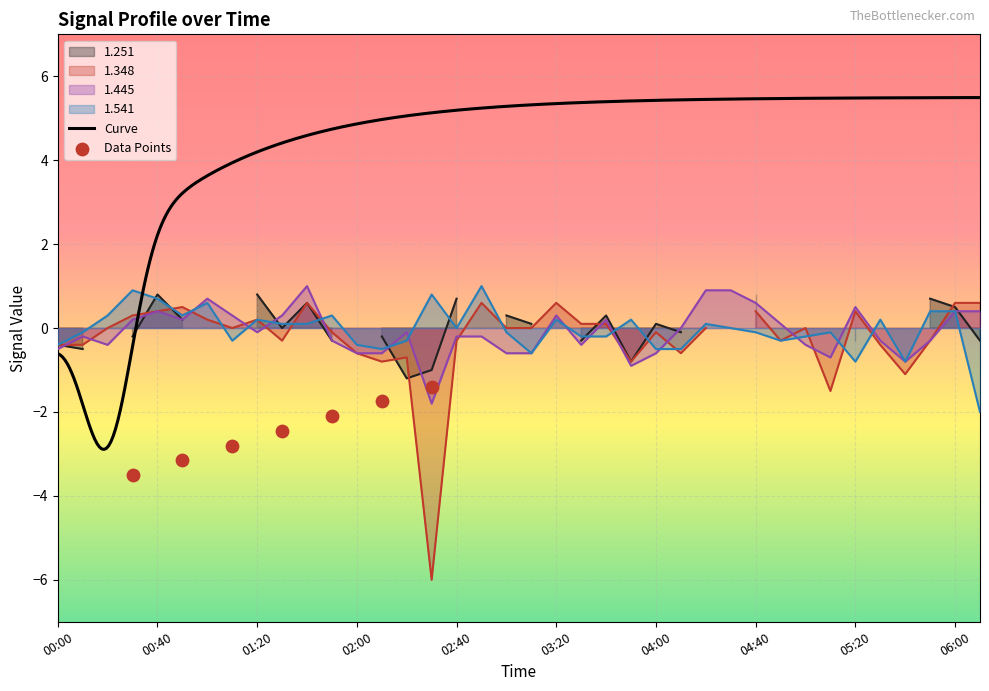

Which series reaches the maximum Y coordinate?

1.445